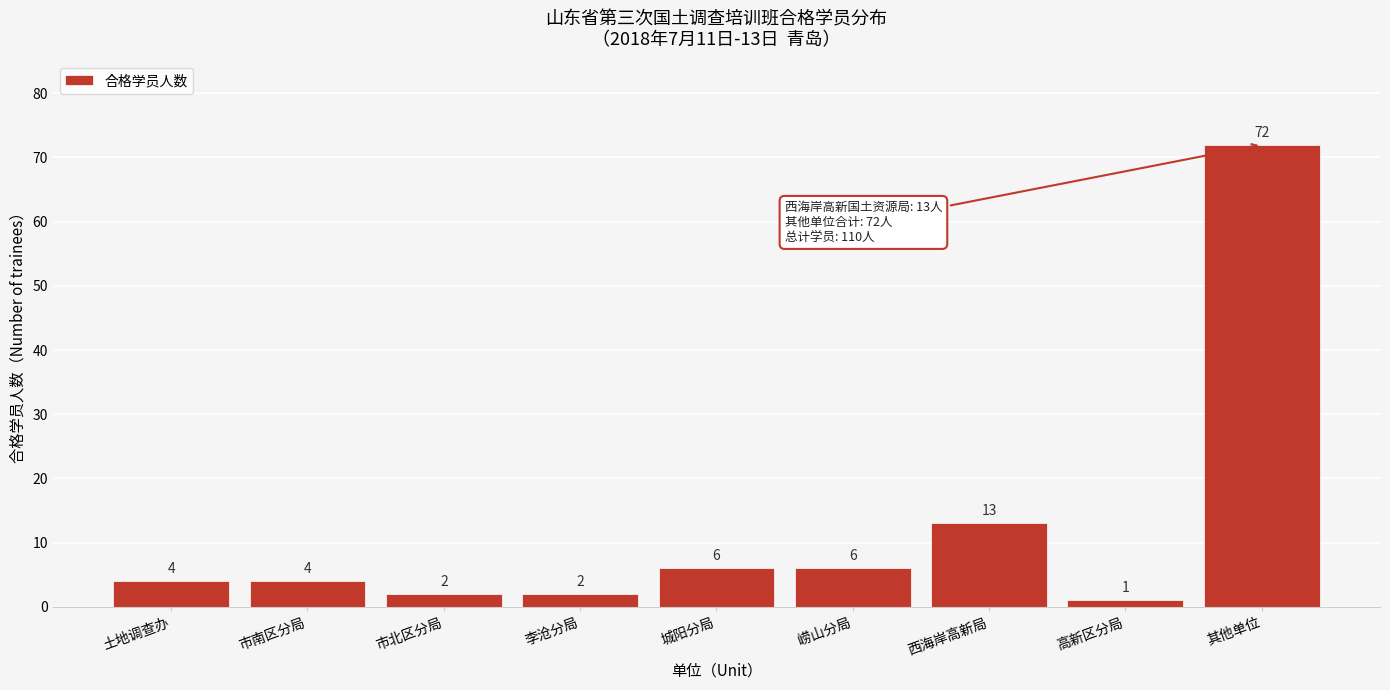

Reading right to left, what are all the values shown in this chart?

其他单位=72	高新区分局=1	西海岸高新局=13	崂山分局=6	城阳分局=6	李沧分局=2	市北区分局=2	市南区分局=4	土地调查办=4